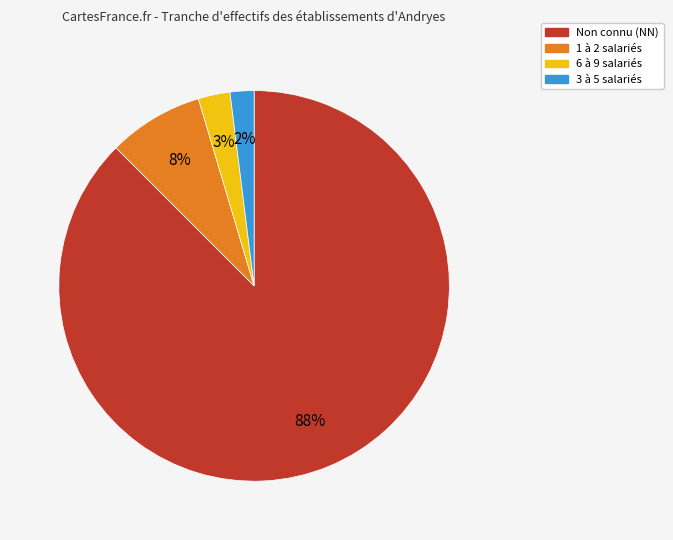

Is there any slice that represents more than half of the pie?

Yes